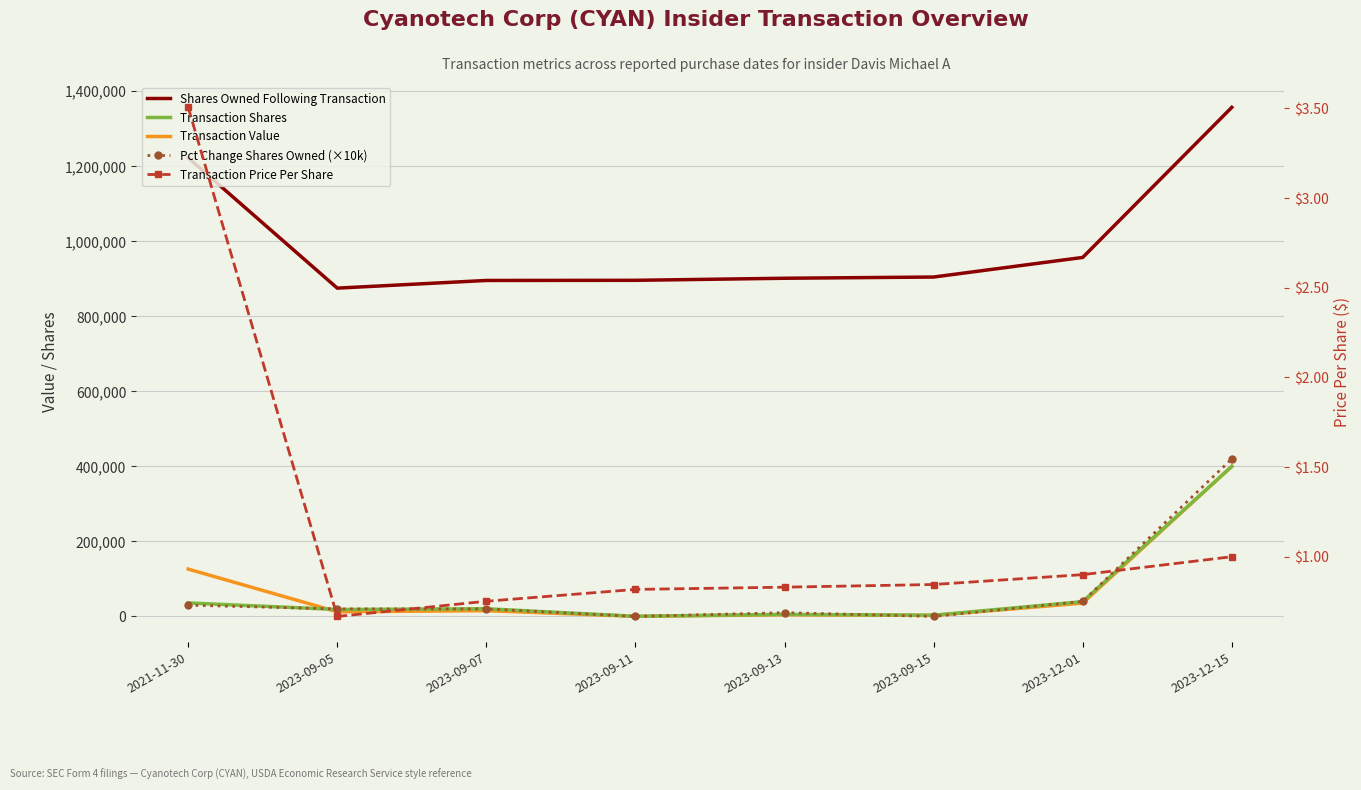

List the series in order of their peak value, lowest first.

Transaction Price Per Share, Transaction Shares, Transaction Value, Pct Change Shares Owned (×10k), Shares Owned Following Transaction